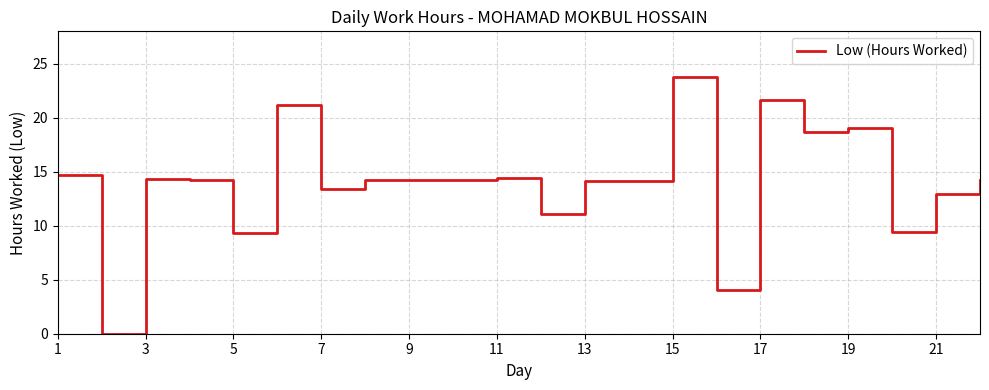

How many positive values are there?

21